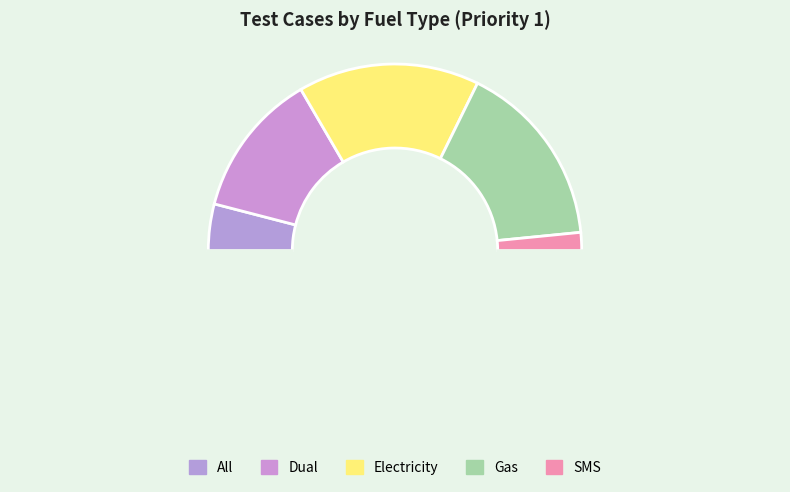

How many segments does this pie chart have?

6